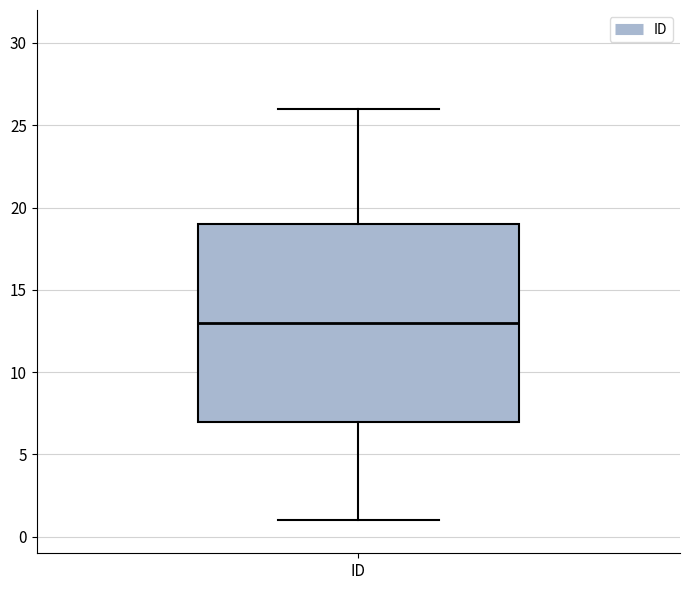

Where does the lower whisker of the box for ID end on the y-axis? The values are not printed on the chart, so give them approximately, as read against the axis.

1